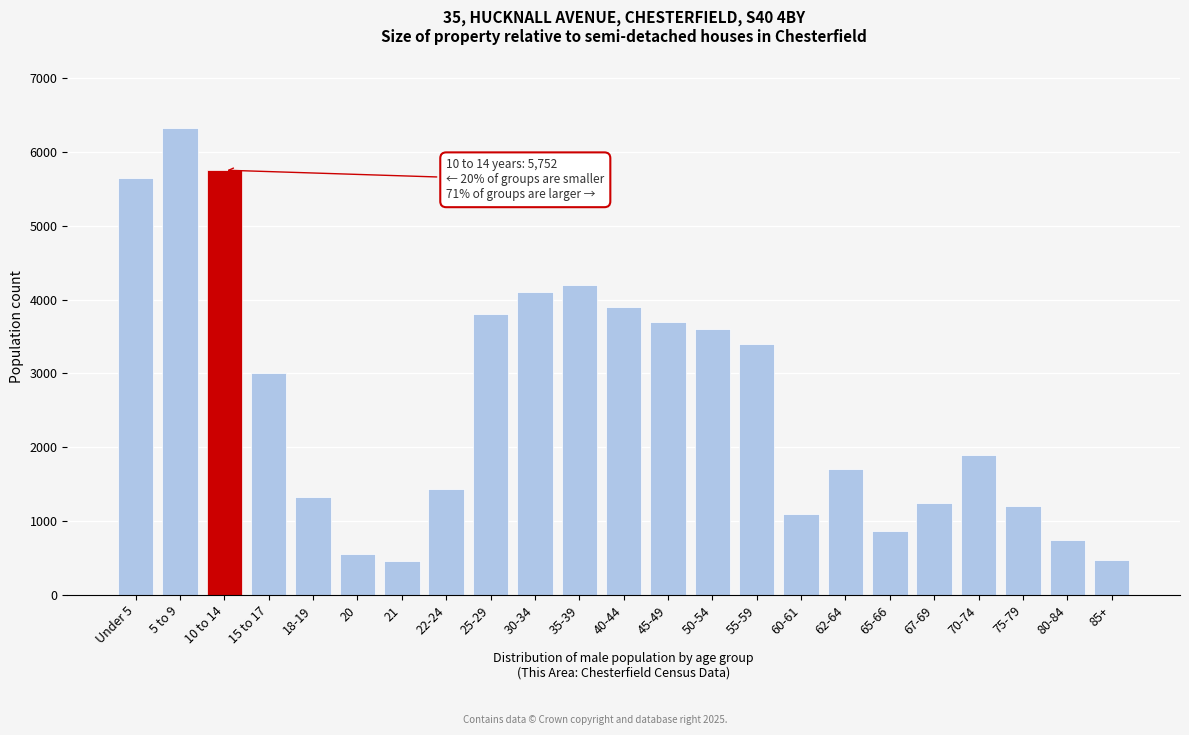

What is the label of the 8th bar from the left?

22-24